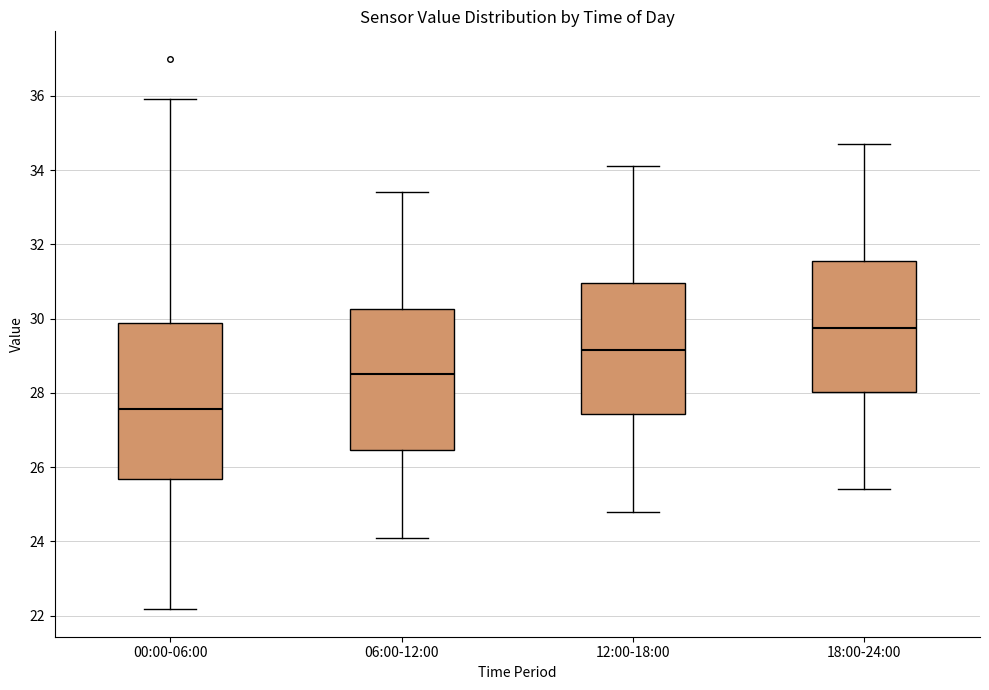

Reading left to right, transcribe this box plot: for each box, give where its median line is, the range the box spans, and where its two whiskers end, as read against the y-axis. The values are not printed on the chart, so give them approximately, as read against the axis.

00:00-06:00: median 27.6, box 25.6 to 29.8, whiskers 22.2 to 36.0
06:00-12:00: median 28.6, box 26.4 to 30.2, whiskers 24.2 to 33.4
12:00-18:00: median 29.2, box 27.4 to 31.0, whiskers 24.8 to 34.2
18:00-24:00: median 29.8, box 28.0 to 31.6, whiskers 25.4 to 34.8